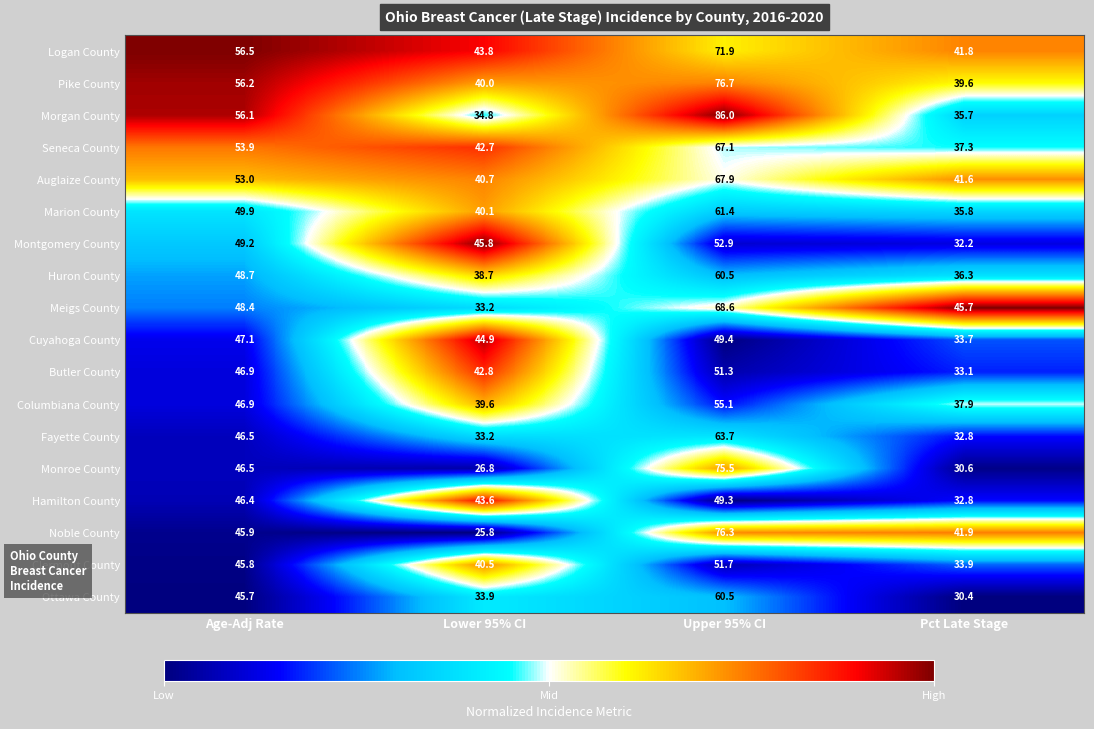

Rank the categories by Huron County value from lowest to highest.

Pct Late Stage, Lower 95% CI, Age-Adj Rate, Upper 95% CI